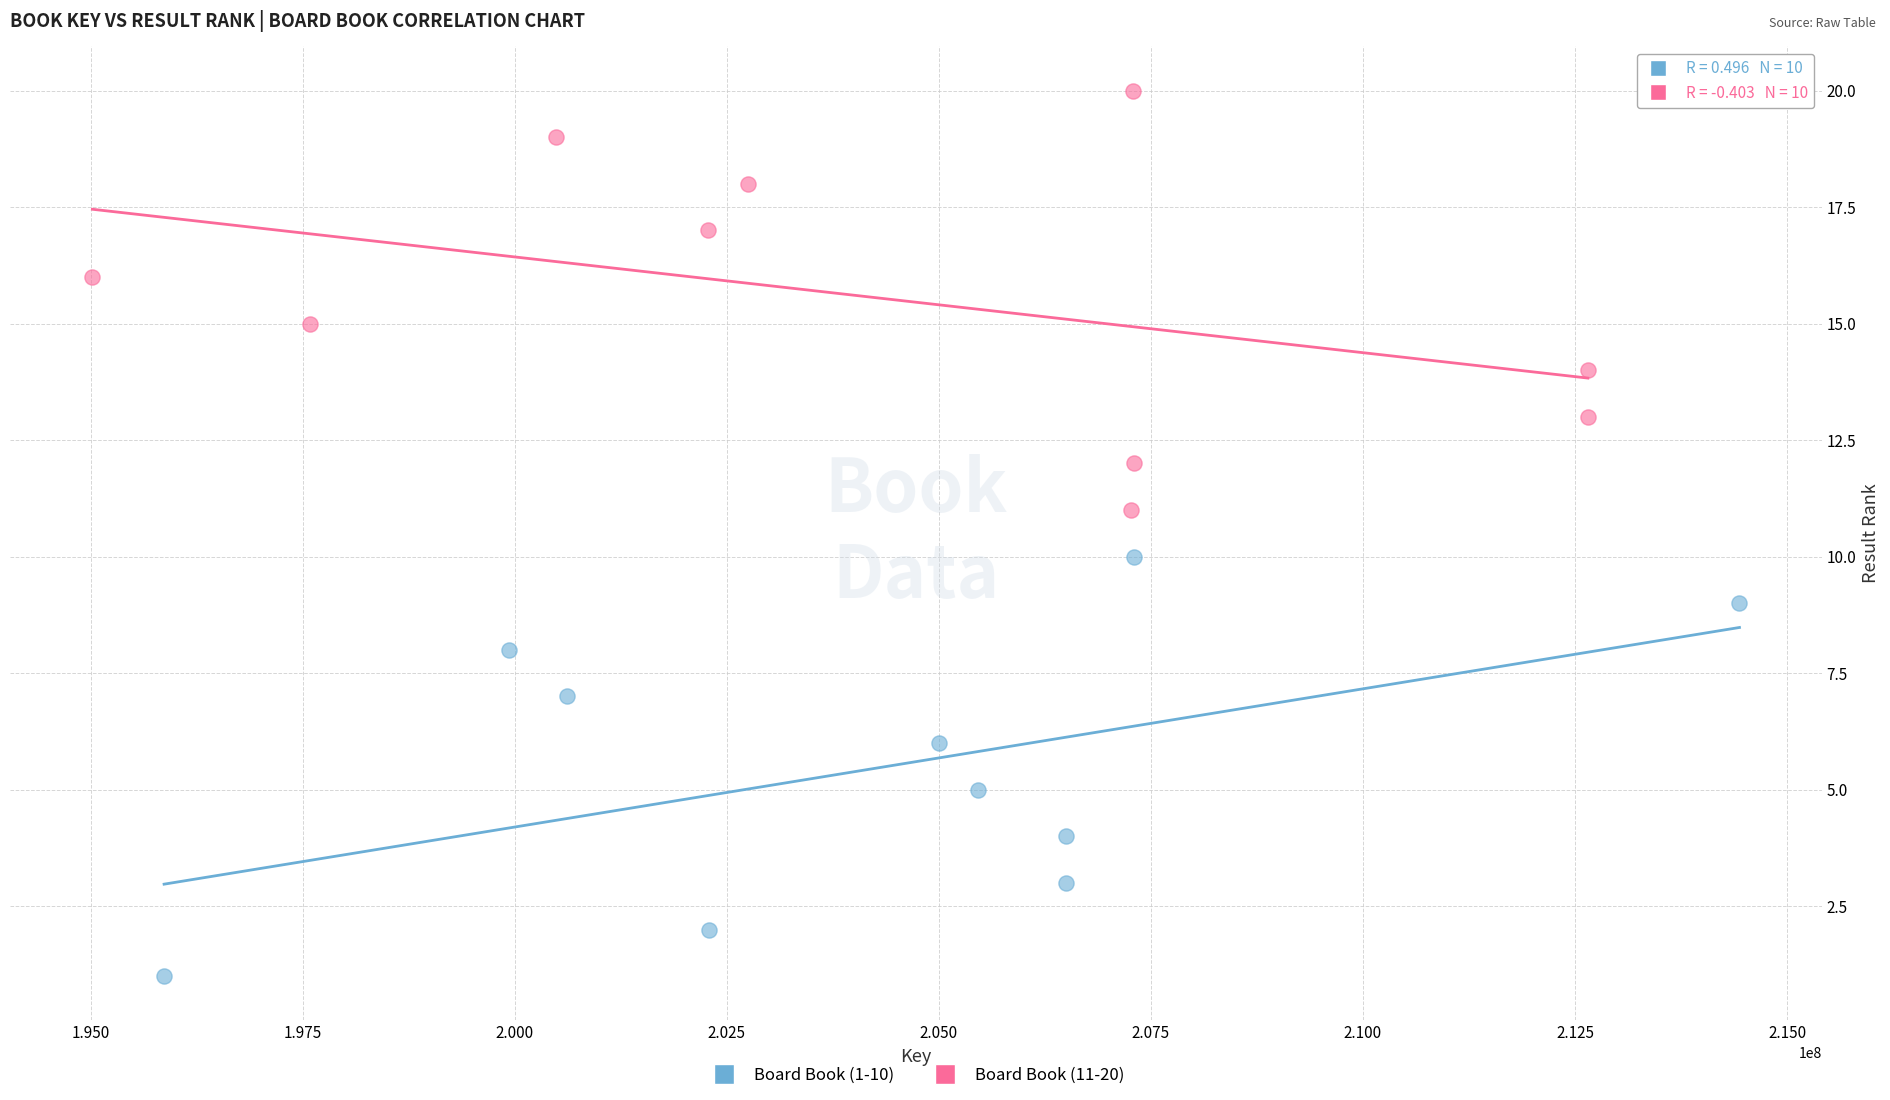

What are all the series names shown in the legend?

Board Book (1-10), Board Book (11-20)